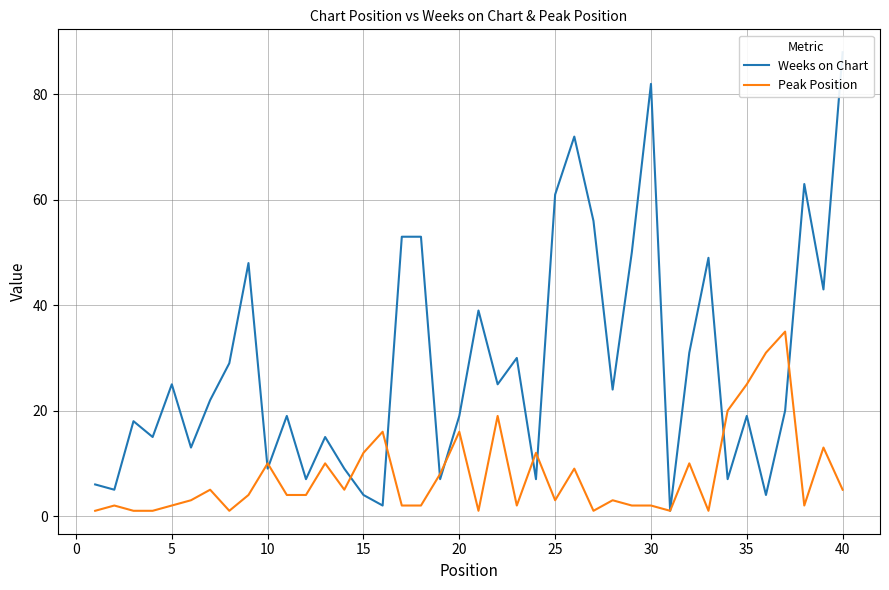

Reading left to right, transcribe all the data shown in this chart.

Weeks on Chart: 6	5	18	15	25	13	22	29	48	9	19	7	15	9	4	2	53	53	7	19	39	25	30	7	61	72	56	24	50	82	1	31	49	7	19	4	20	63	43	88
Peak Position: 1	2	1	1	2	3	5	1	4	10	4	4	10	5	12	16	2	2	8	16	1	19	2	12	3	9	1	3	2	2	1	10	1	20	25	31	35	2	13	5